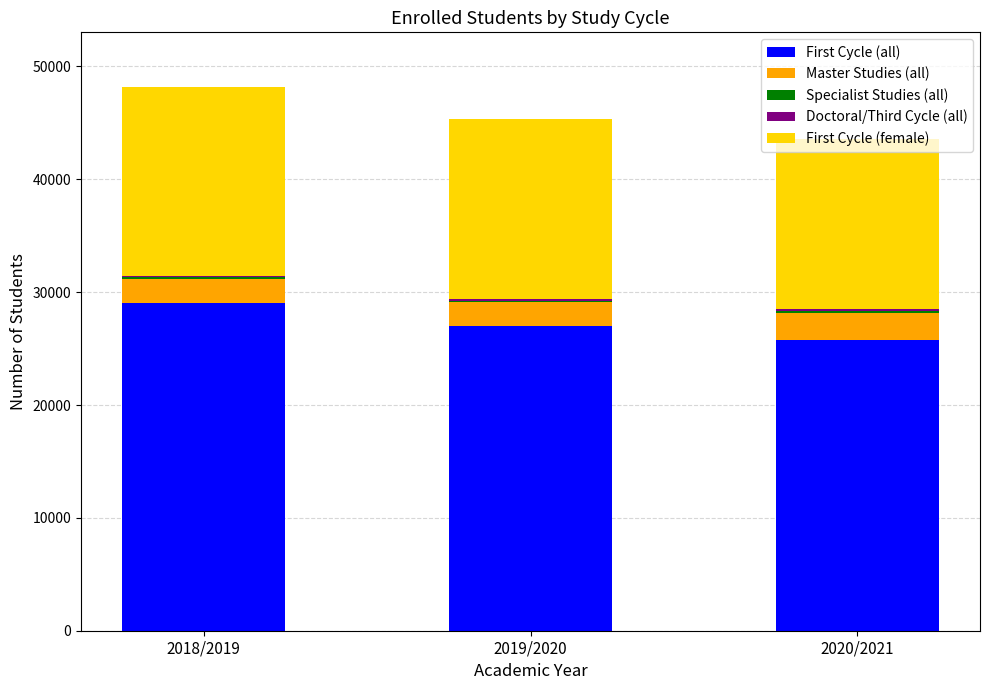

What is the highest value of the First Cycle (all) series?

29006